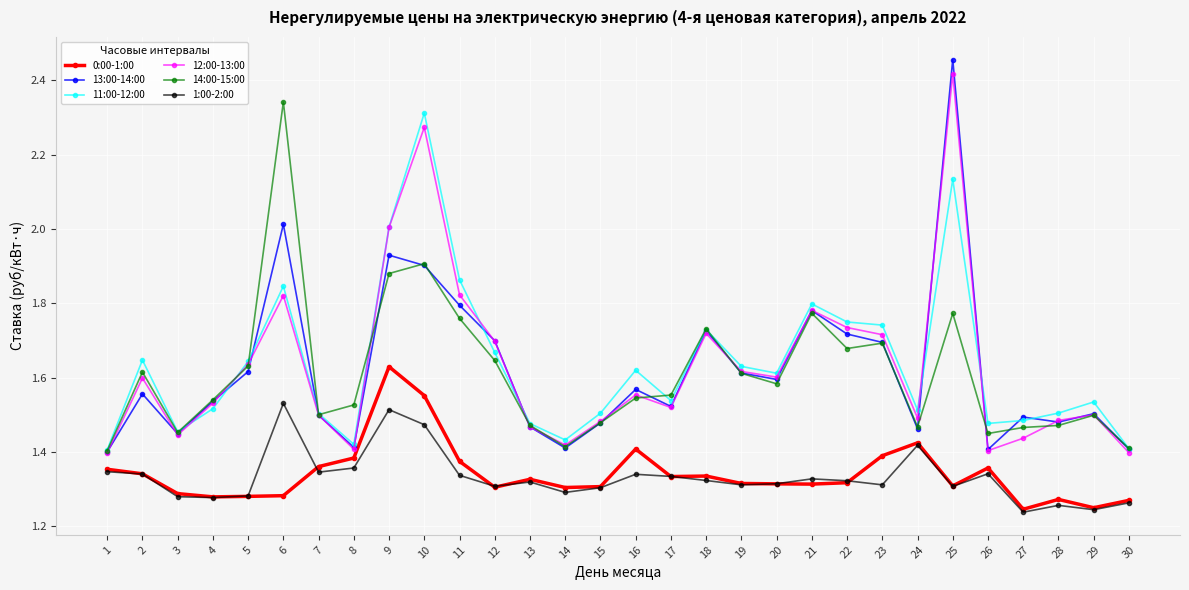

Where is the first local minimum for 14:00-15:00?

3